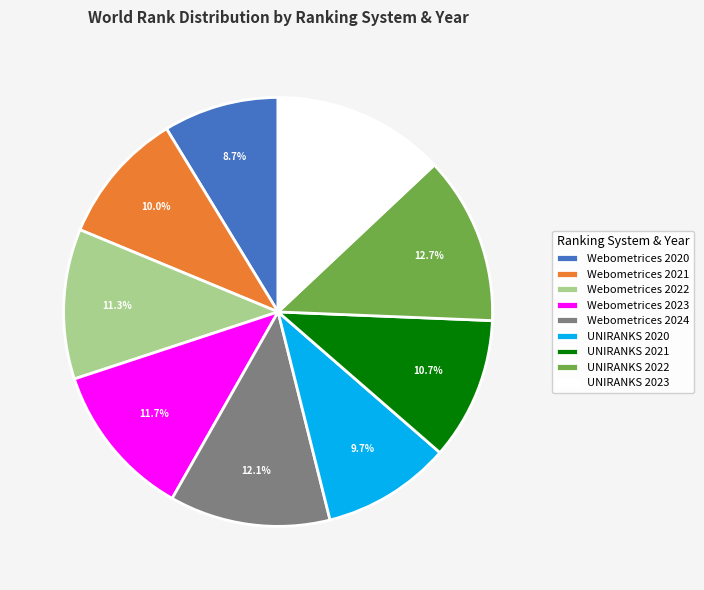

To the nearest percent, what percentage of the pie is UNIRANKS 2022?

13%